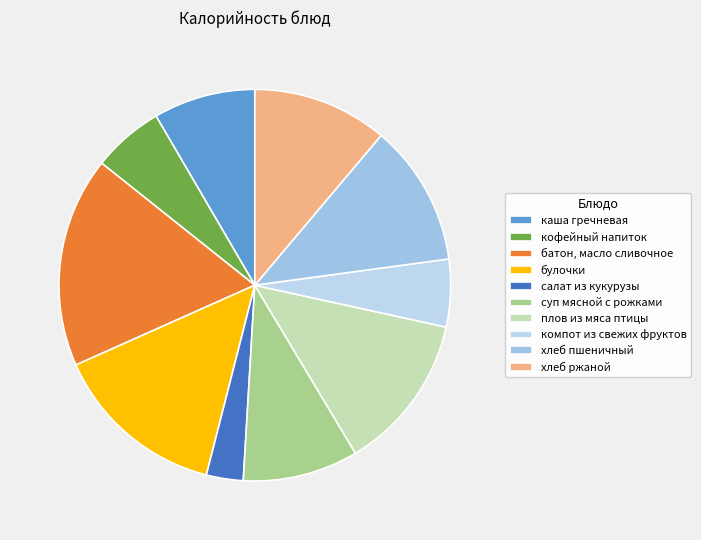

Approximately how many times larger is the value at батон, масло сливочное compared to каша гречневая?

2.1